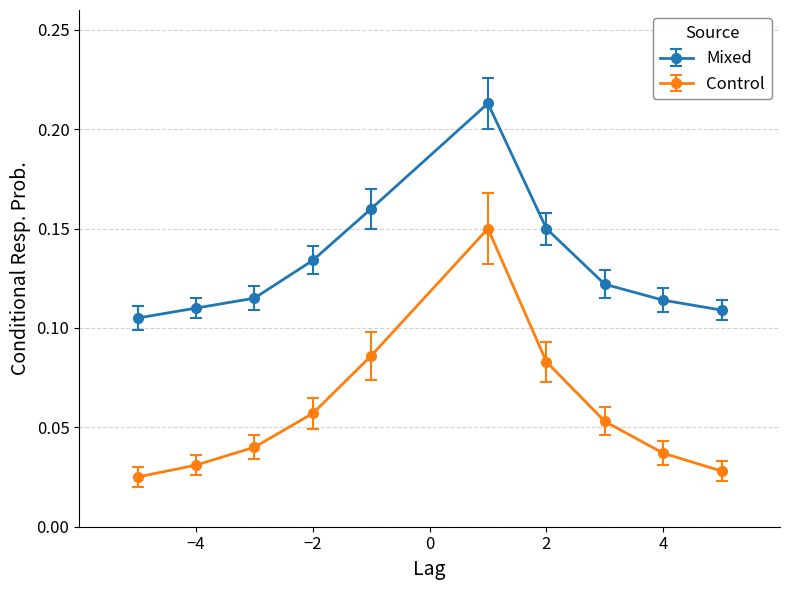

Rank the series by their average value, from highest to lowest.

Mixed, Control